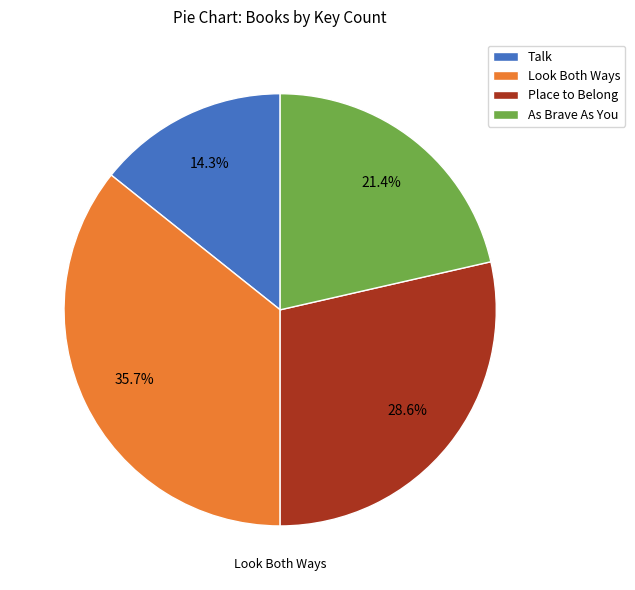

To the nearest percent, what is the difference between the Look Both Ways and As Brave As You slice percentages?

14%